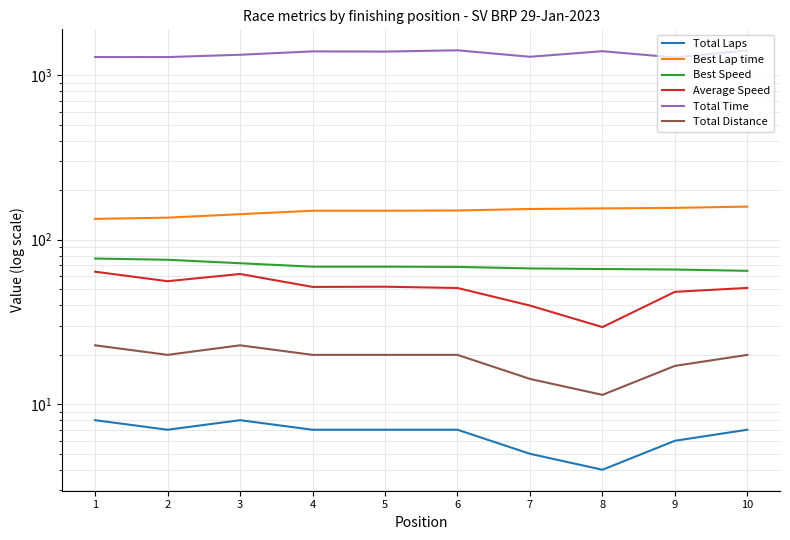

Rank the categories by Total Time value from highest to lowest.

6, 10, 8, 4, 5, 3, 7, 1, 2, 9